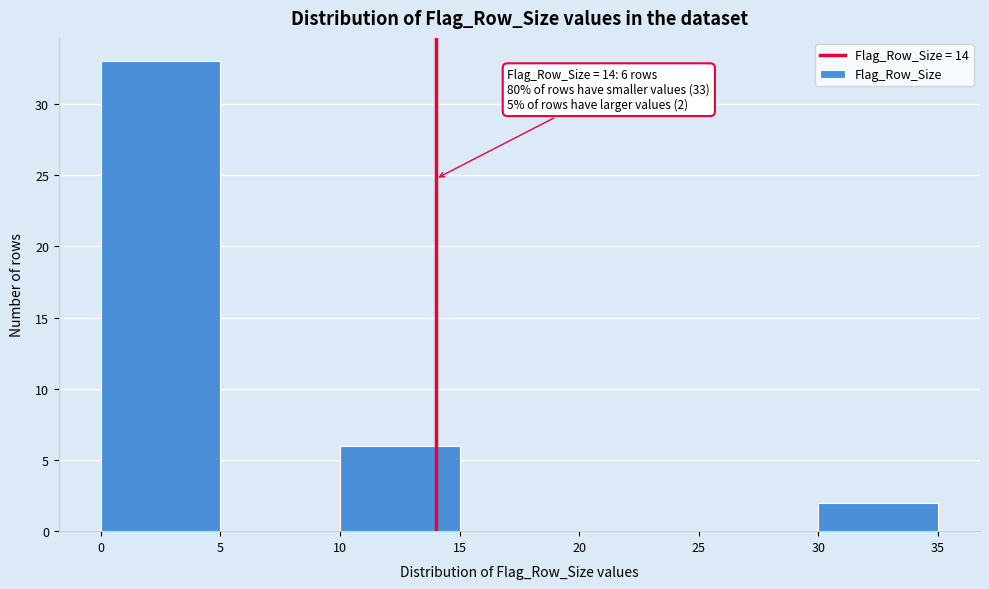

Which range on the x-axis has the tallest bar?

0 to 5